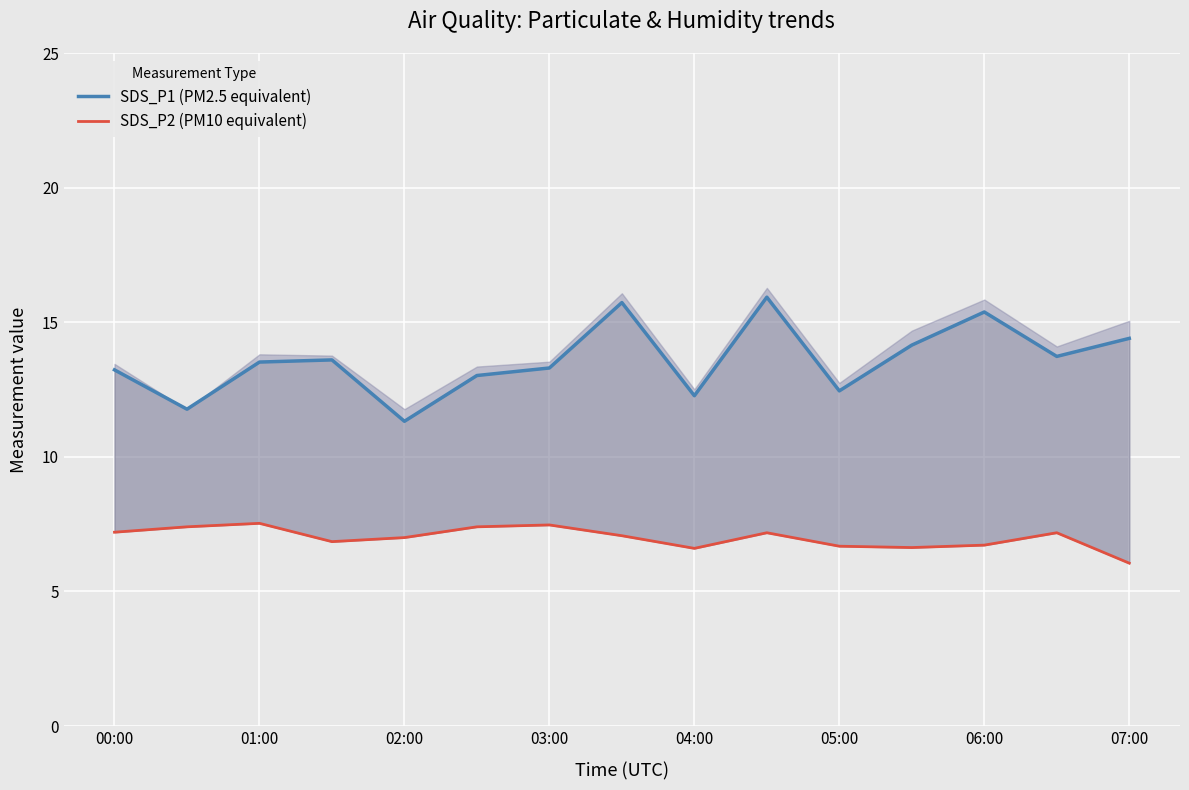

True or false: SDS_P1 (PM2.5 equivalent) has more than 1 points higher than both neighbors.

True